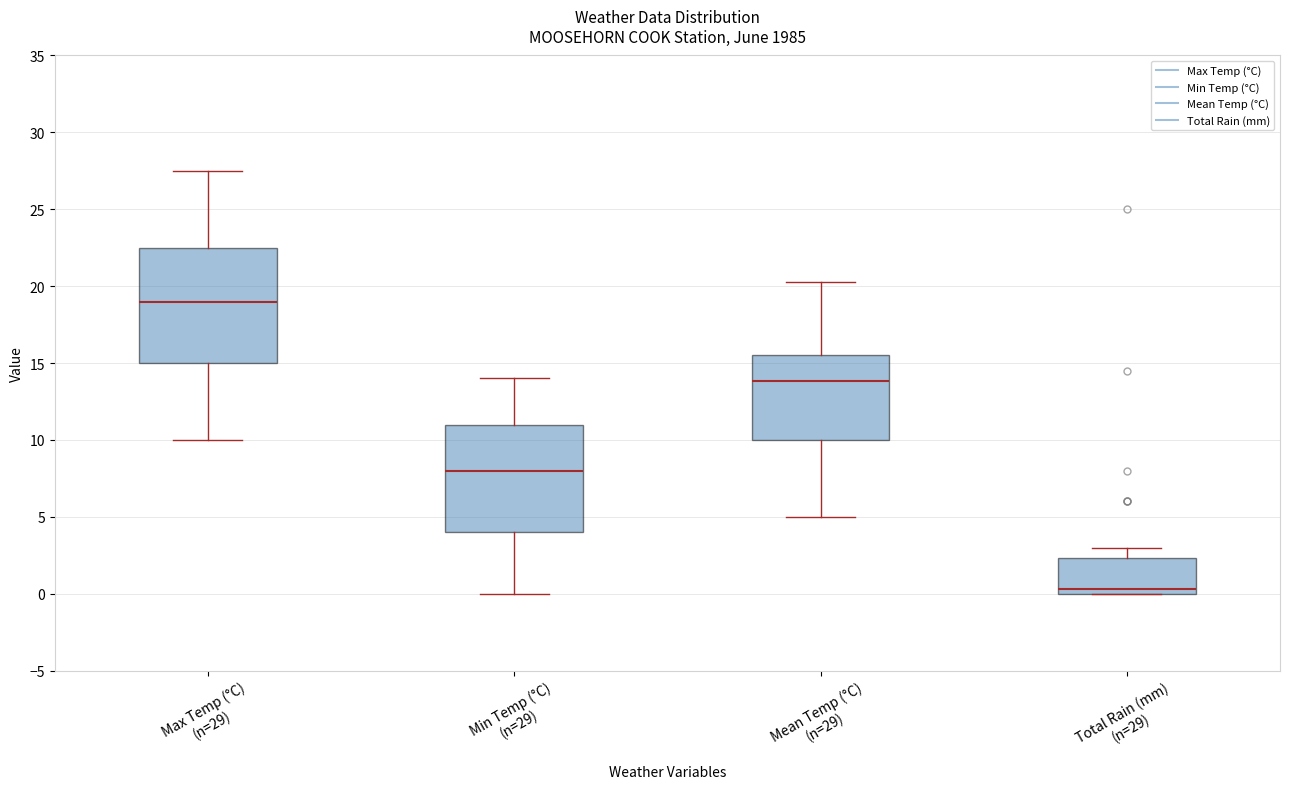

Comparing the boxes themselves (not the whiskers), which one is the tallest?

Max Temp (°C) (n=29)